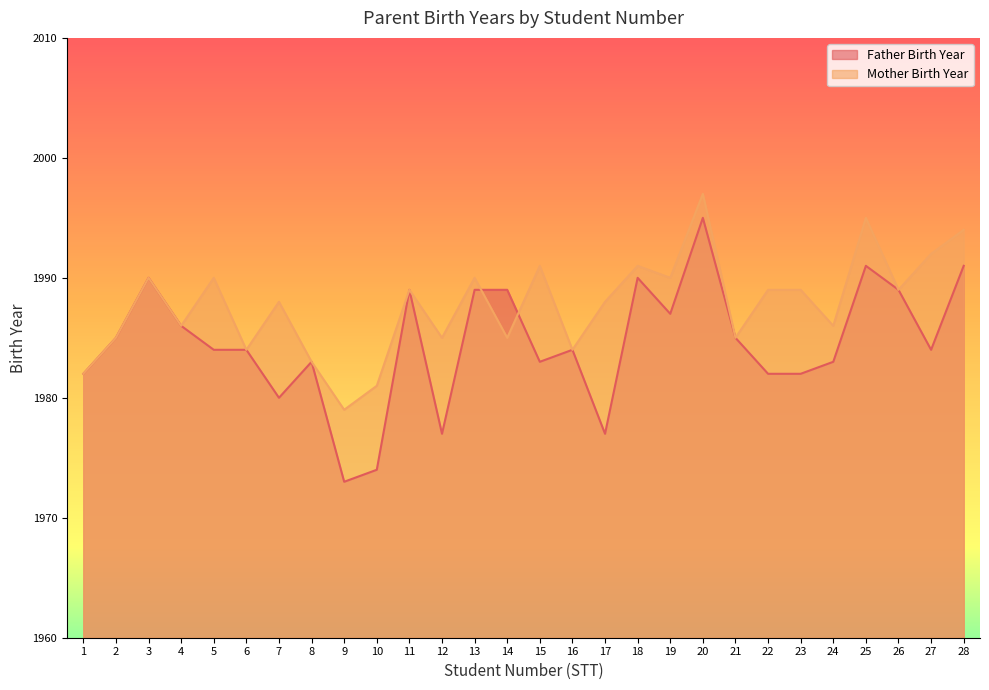

Which series has the largest range (max minus min)?

Father Birth Year